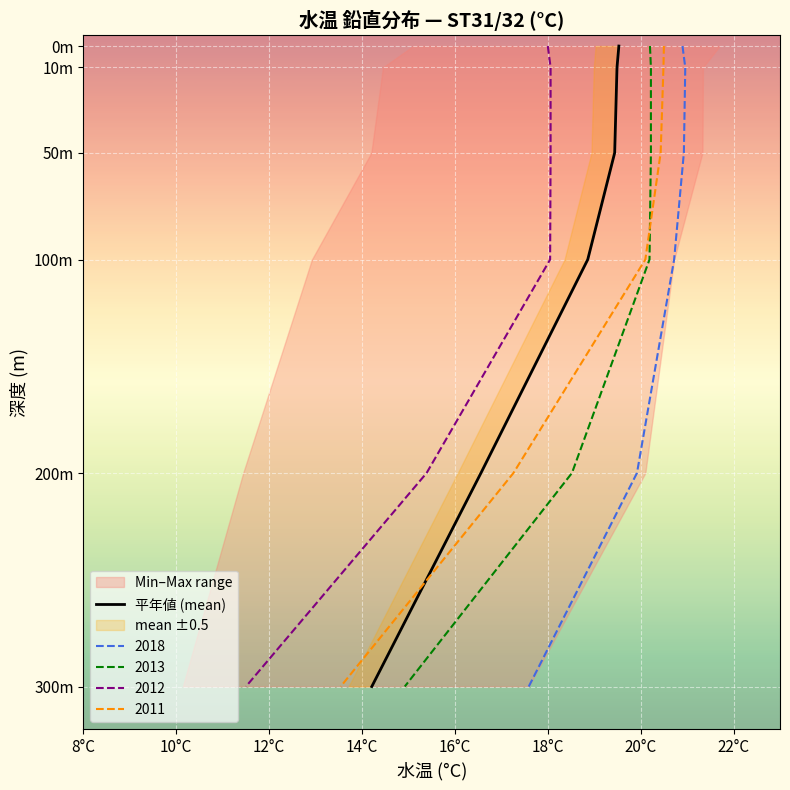

What is the change in value from 8°C to 16°C?

-200